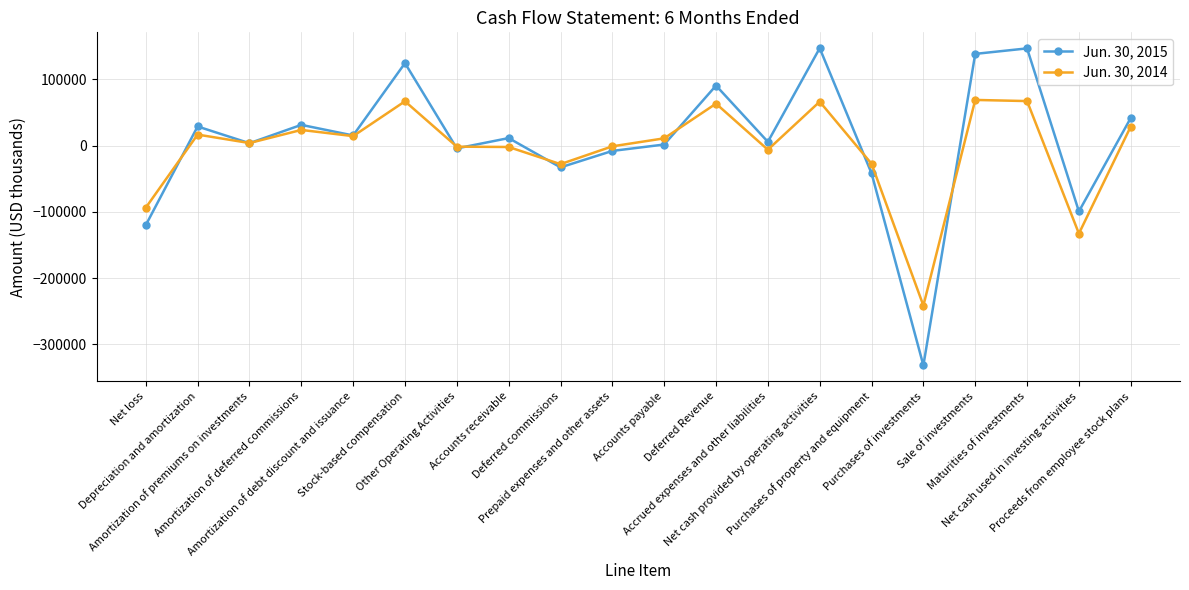

Rank the series by their maximum value, from lowest to highest.

Jun. 30, 2014, Jun. 30, 2015